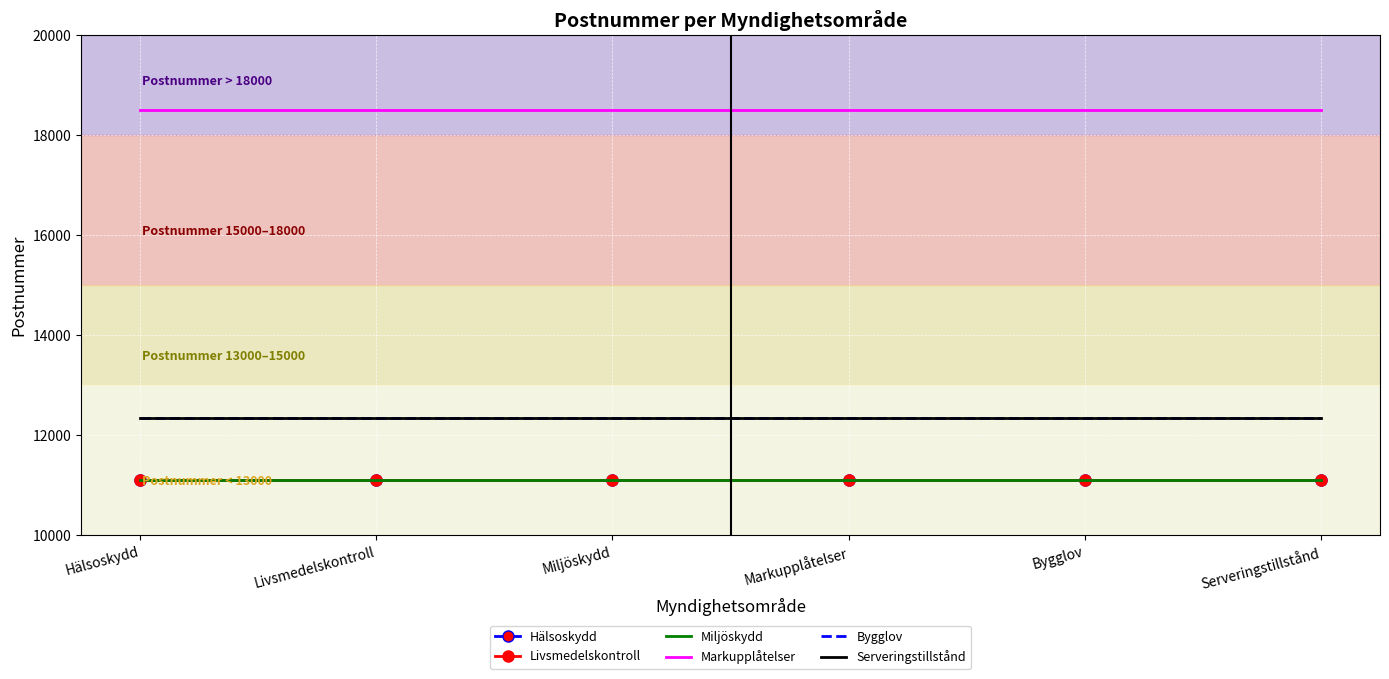

What position from the right is Bygglov?

2